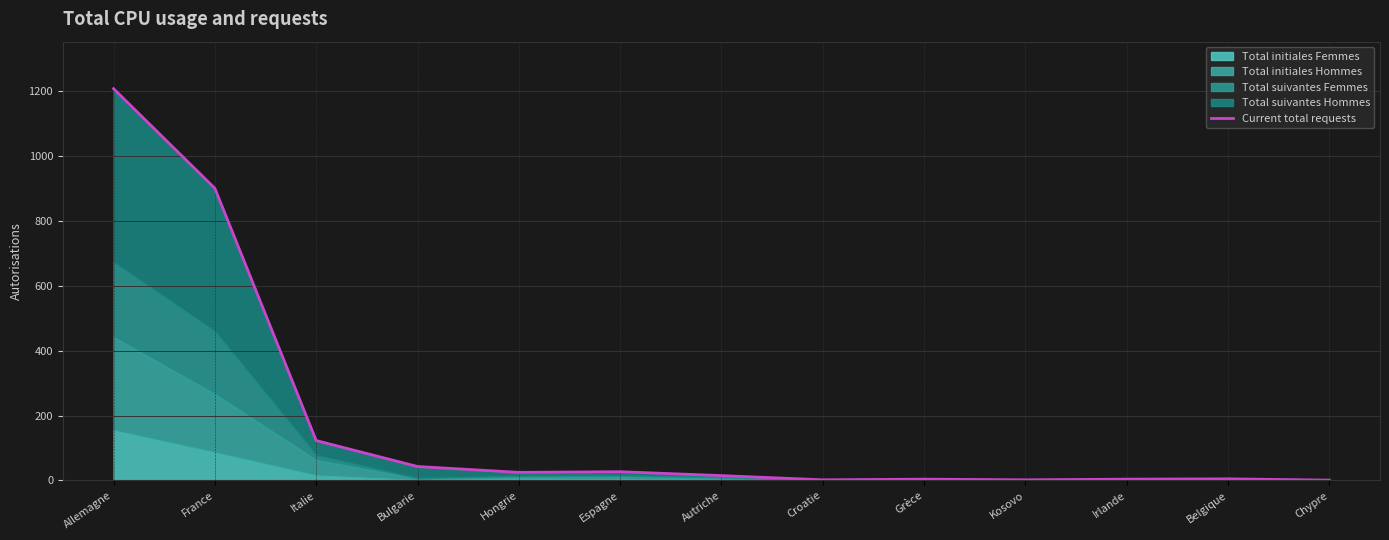

What is the difference between the values at Grèce and Italie?

119